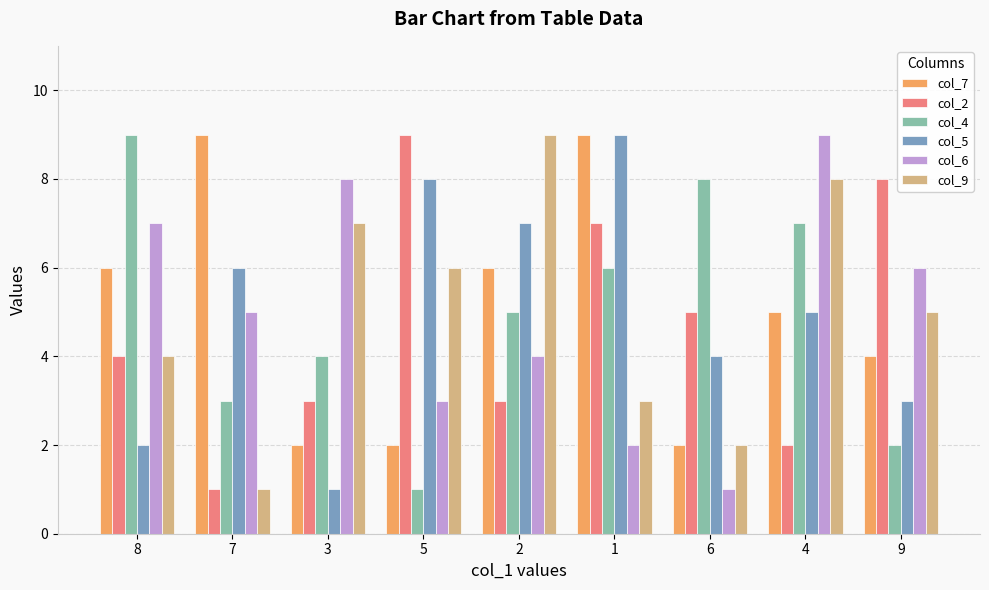

What is the spread (max minus min) of values at 8?

7